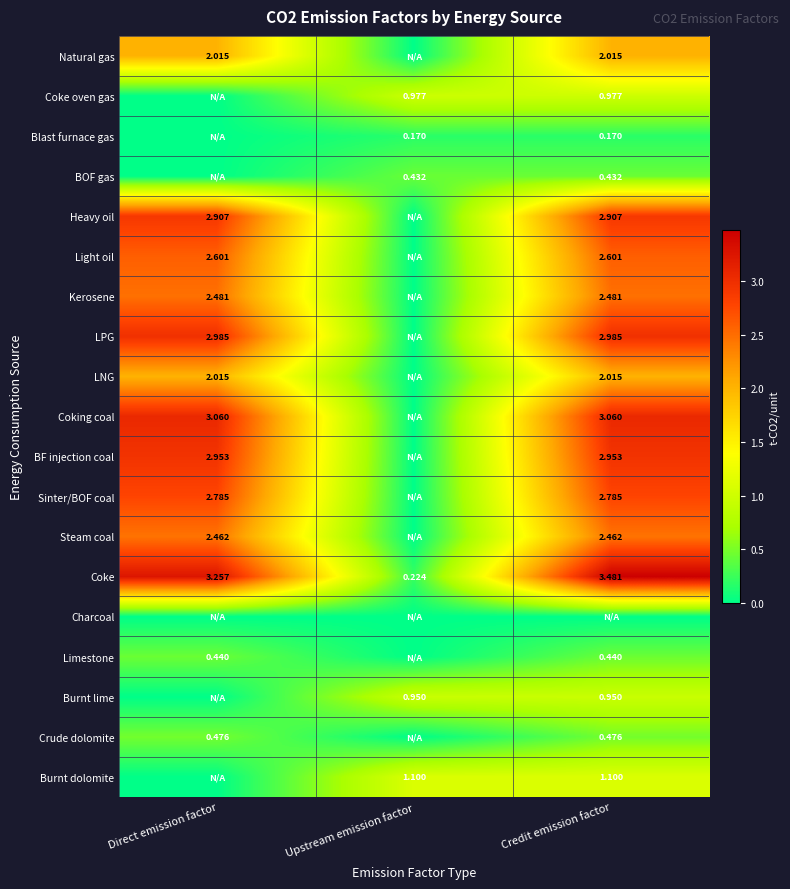

Which category has the highest value across all series?

Credit emission factor